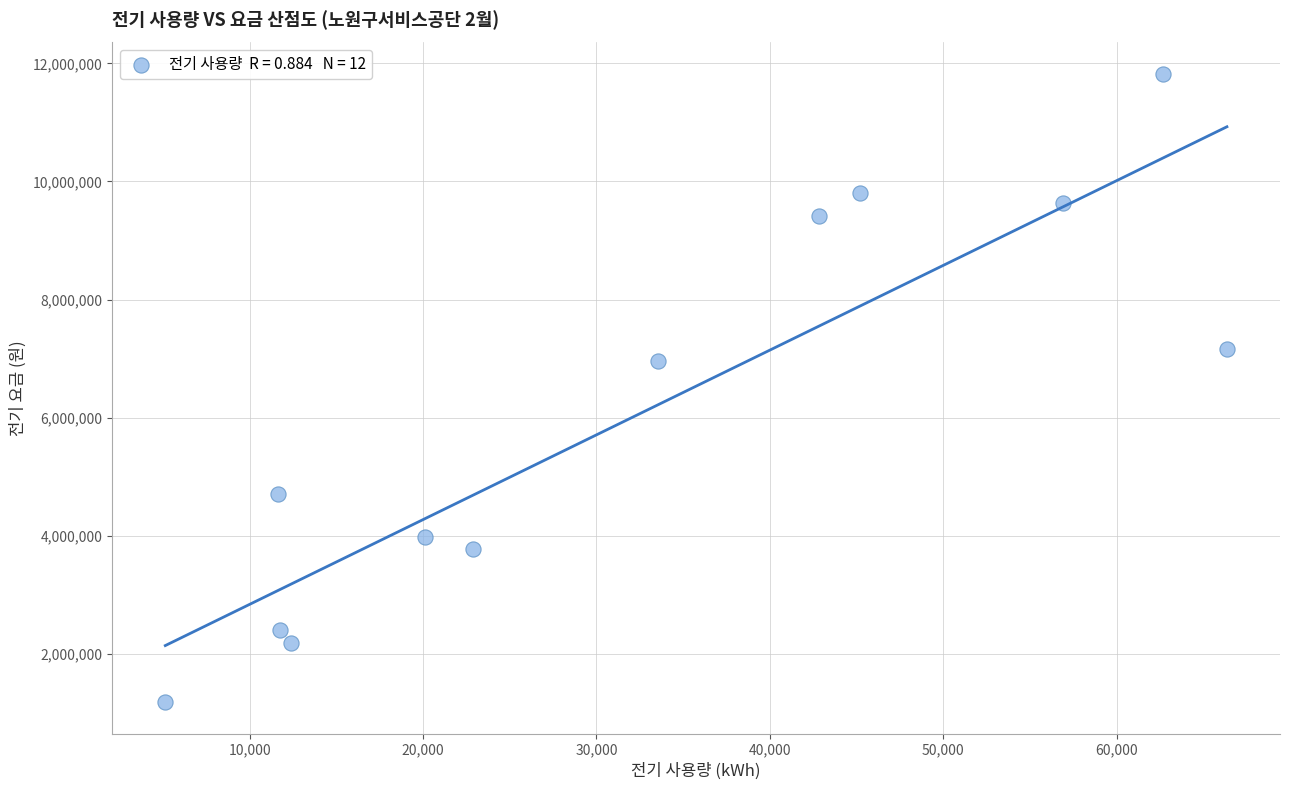

What is the range of Y values (max minus min)?

10641320